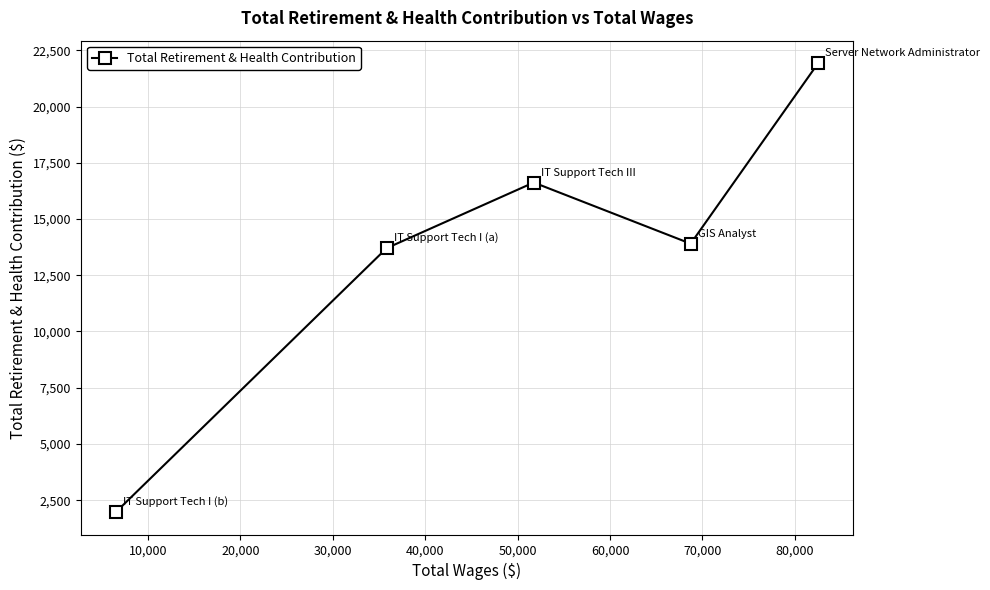

What is the value of the 2nd point from the left?

13706